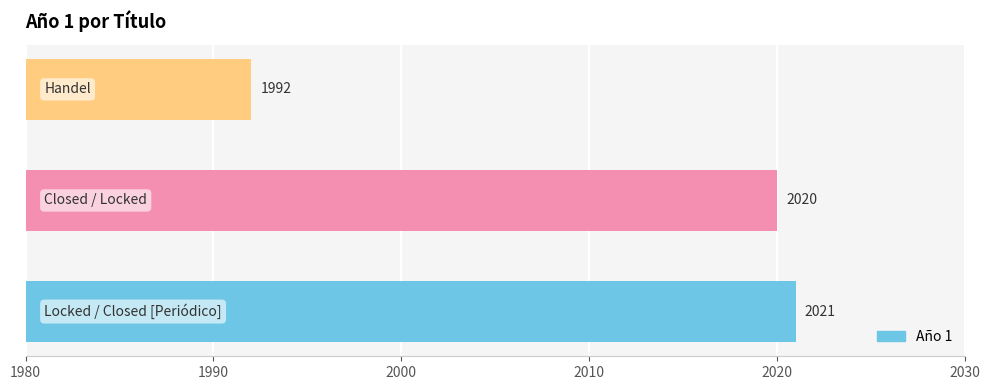

Reading top to bottom, transcribe all the data shown in this chart.

1992	2020	2021